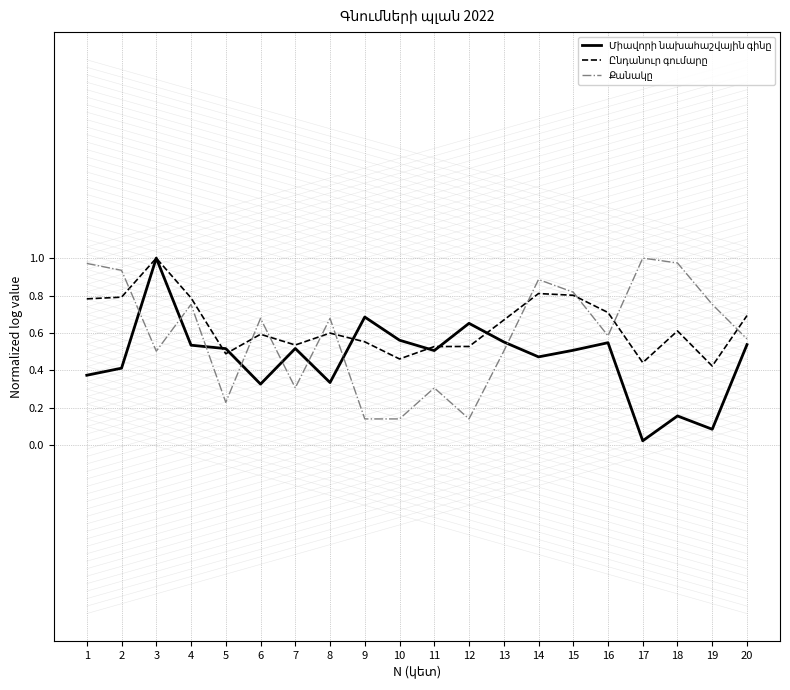

What is the total value across all series at 19?

1.3